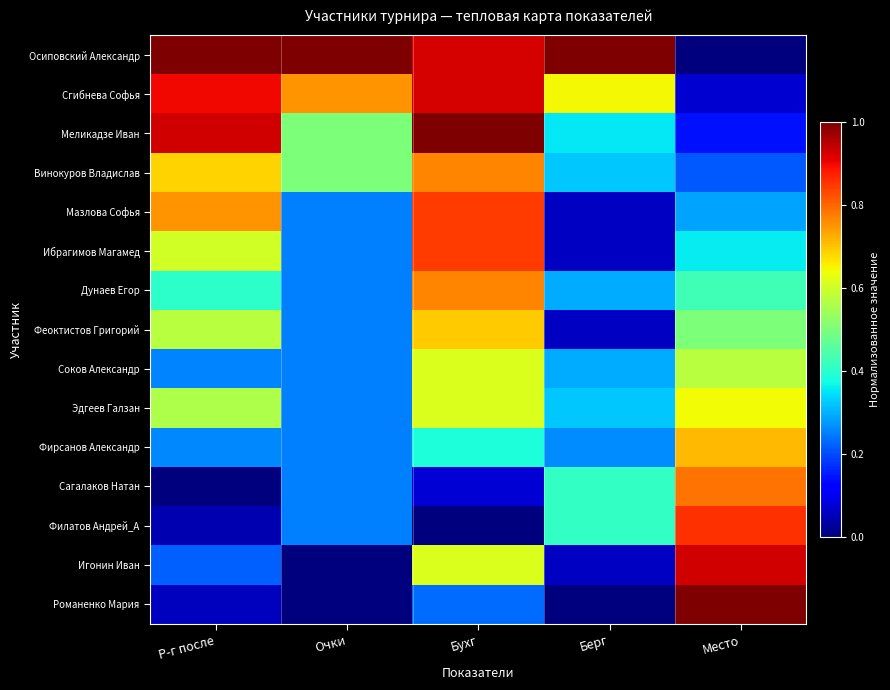

What is the greatest value displayed?

1.0